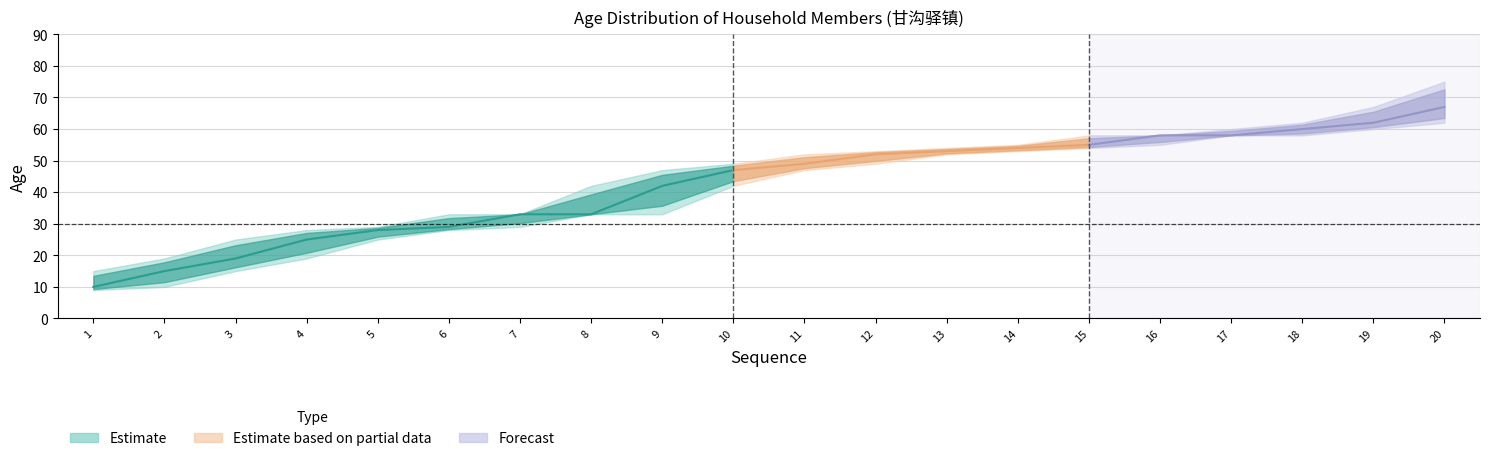

Which category has the lowest value in the age_upper series?

1